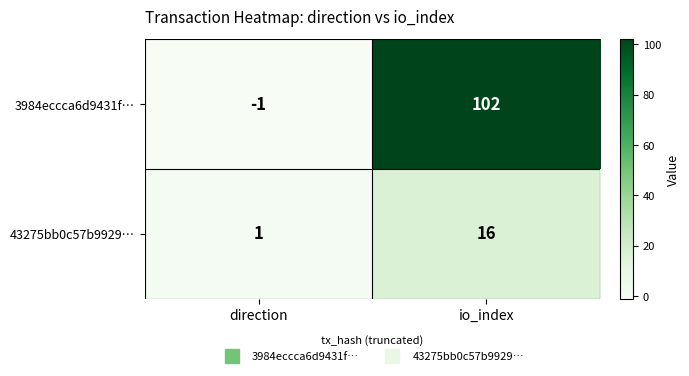

What is the sum of the 3984eccca6d9431f… values at io_index and direction?

101